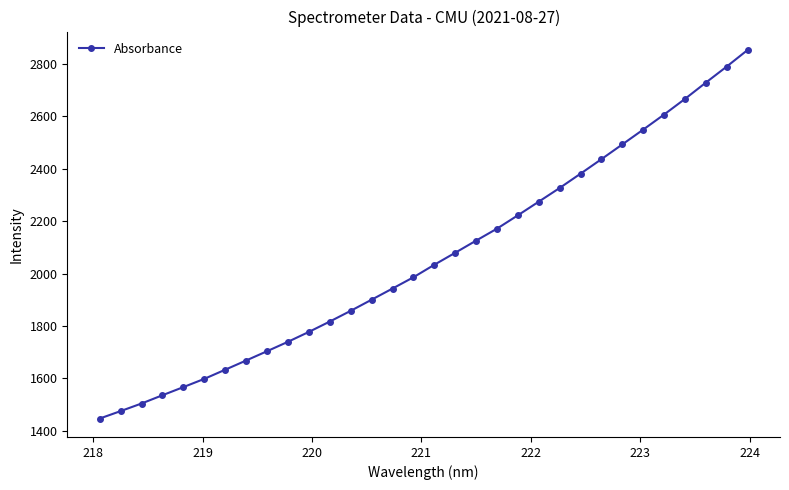

What is the difference between the maximum and minimum values?

1405.6